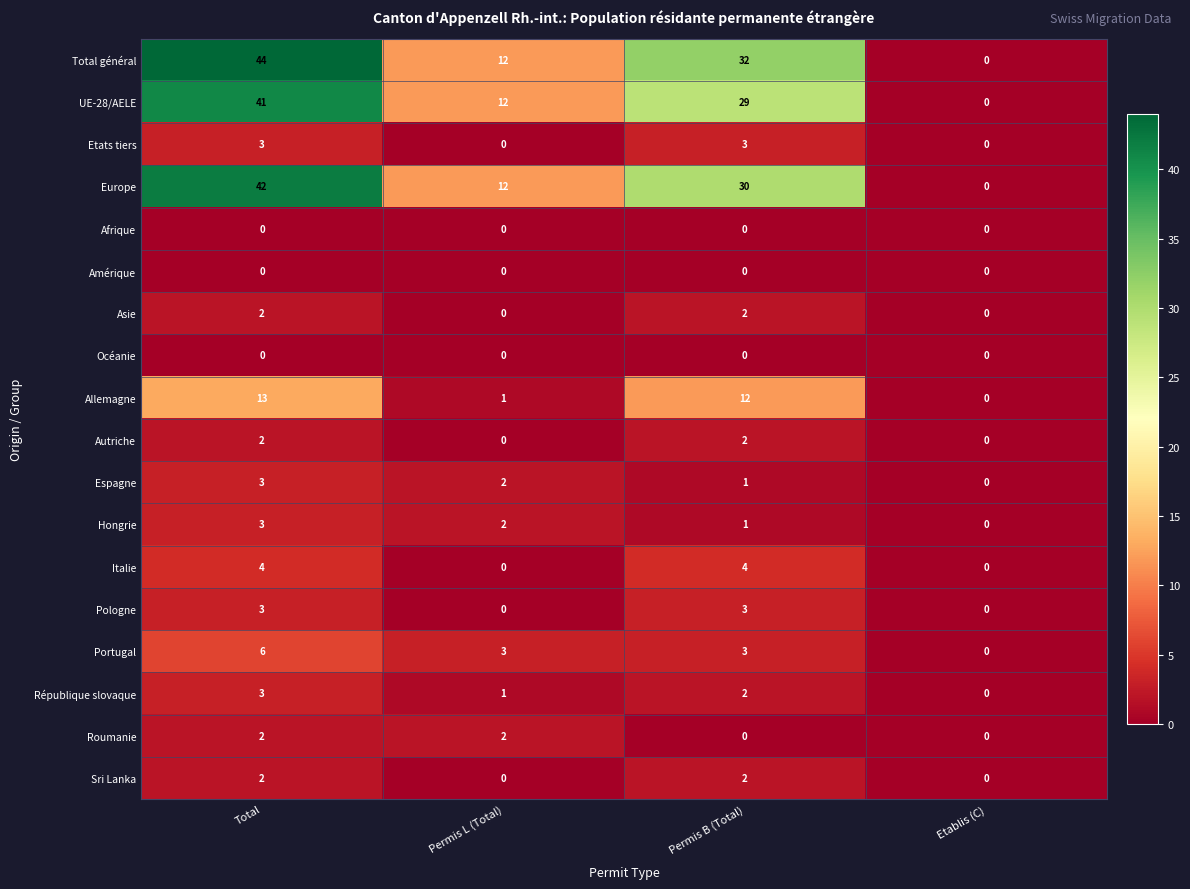

Which category has the highest value across all series?

Total